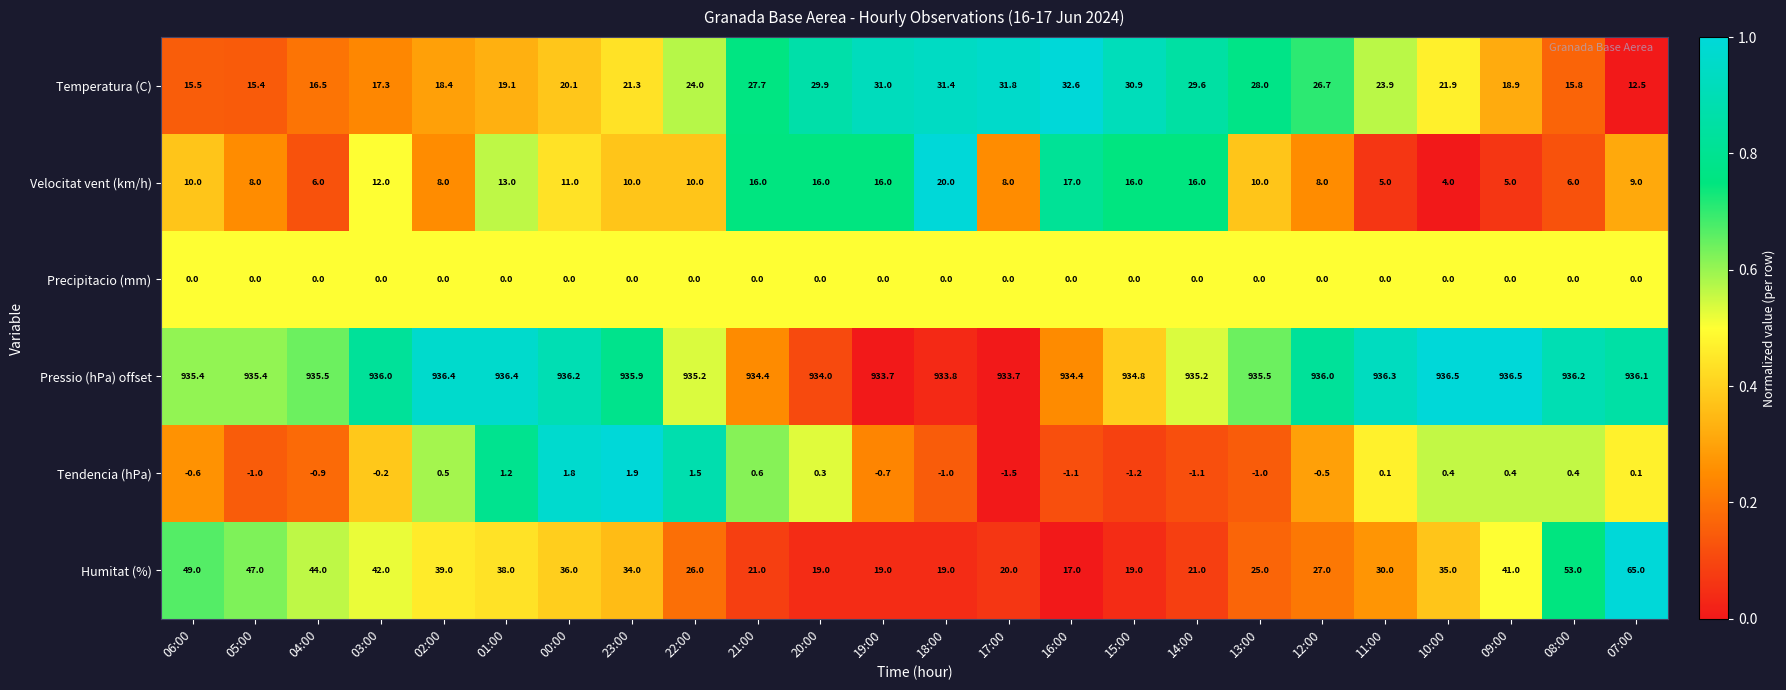

Which series has the largest total across all categories?

Pressio (hPa) offset